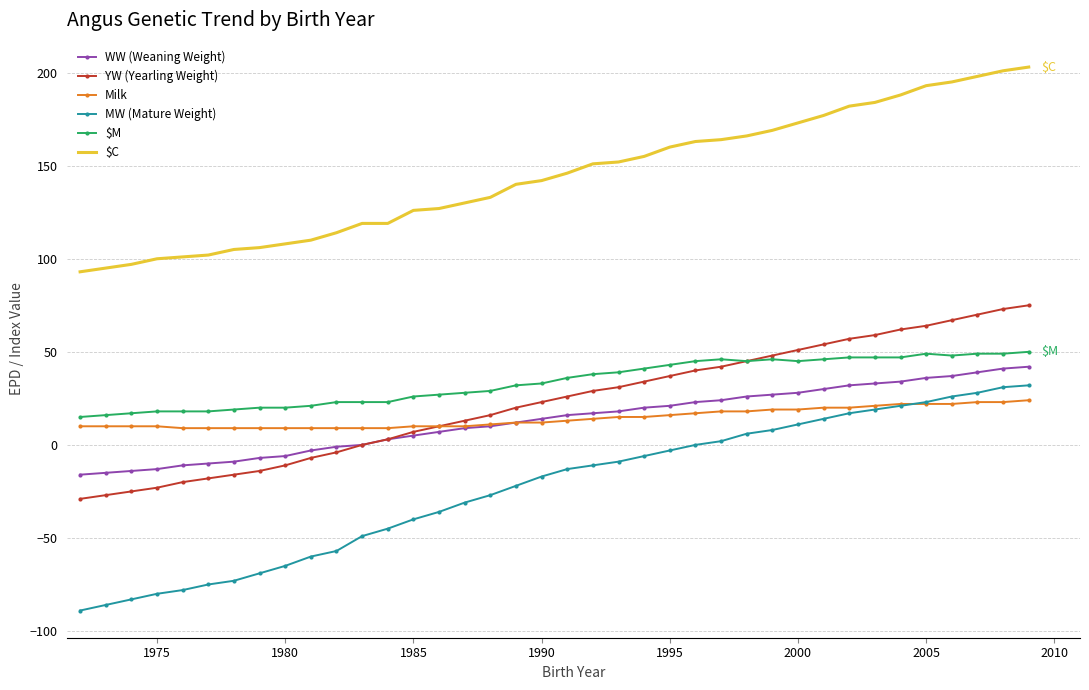

Which series has the largest total across all categories?

$C